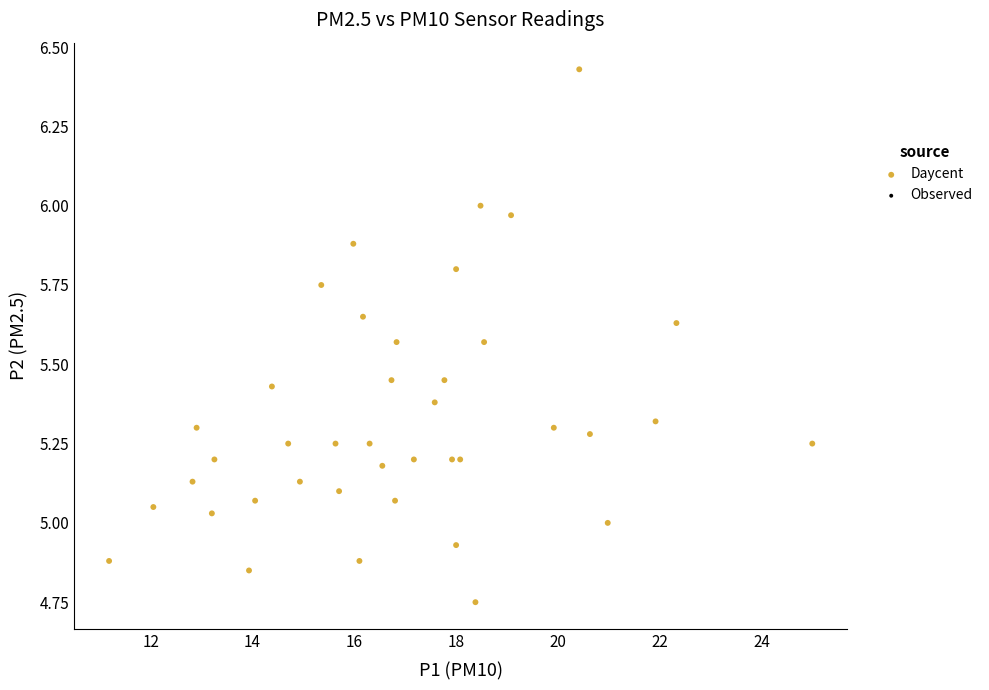

What is the range of Y values (max minus min)?

1.7